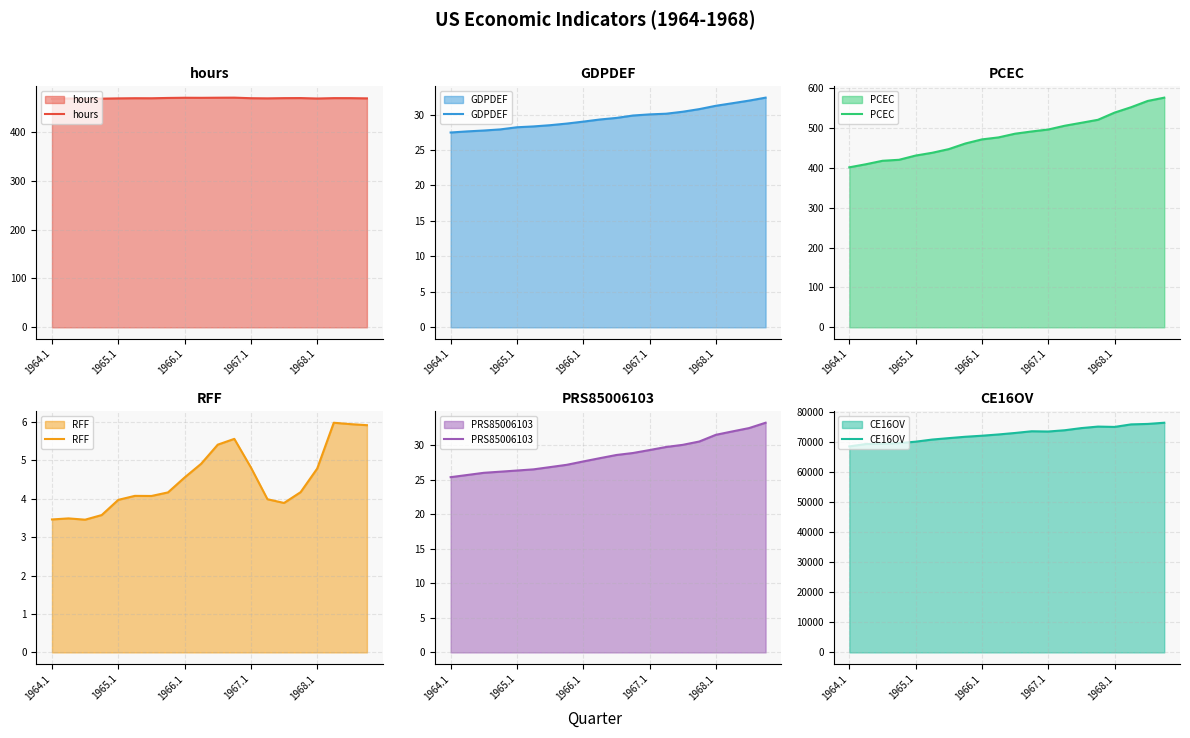

Is the value of CE16OV at 17 greater than the value of GDPDEF at 6?

Yes